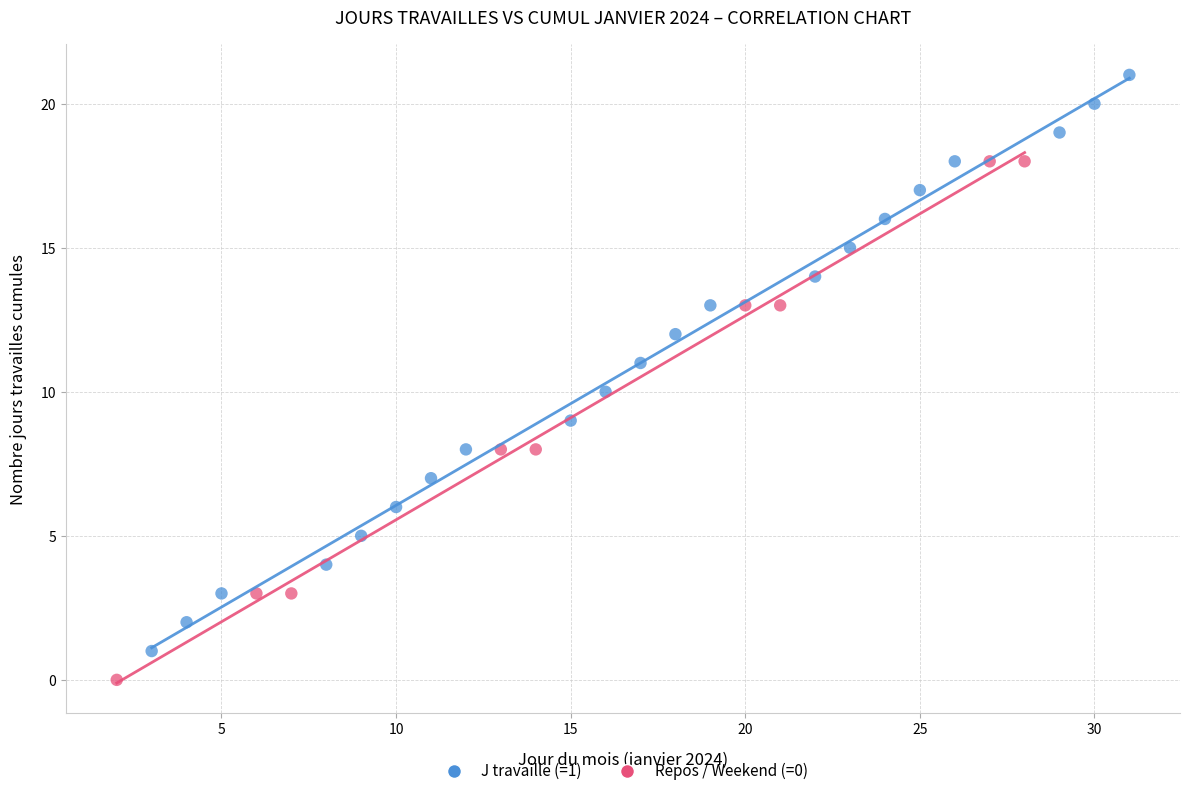

Which series reaches the maximum Y coordinate?

J travaille (=1)